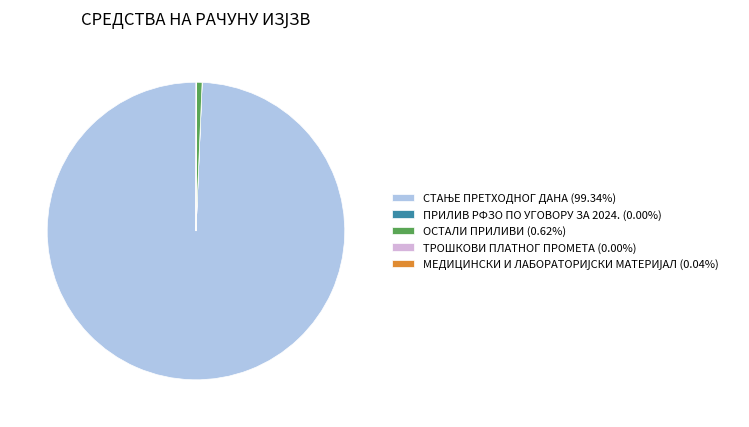

Does ОСТАЛИ ПРИЛИВИ account for over 50% of the chart?

No